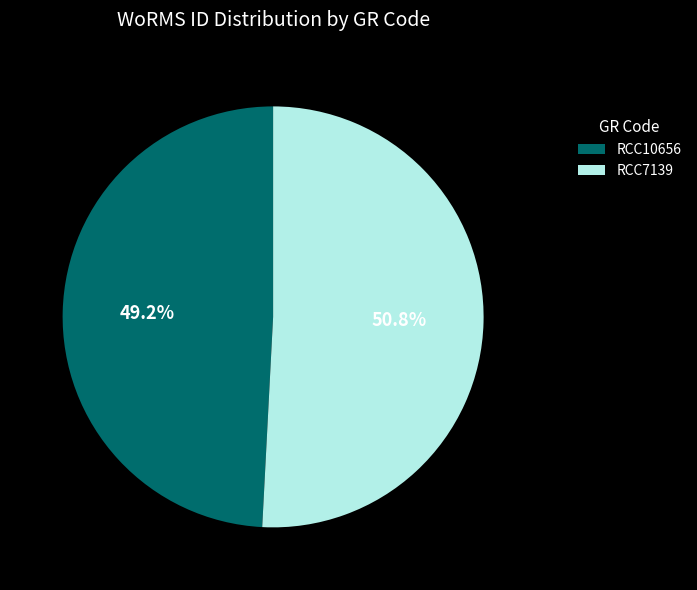

What percentage is the RCC10656 slice, to the nearest percent?

49%